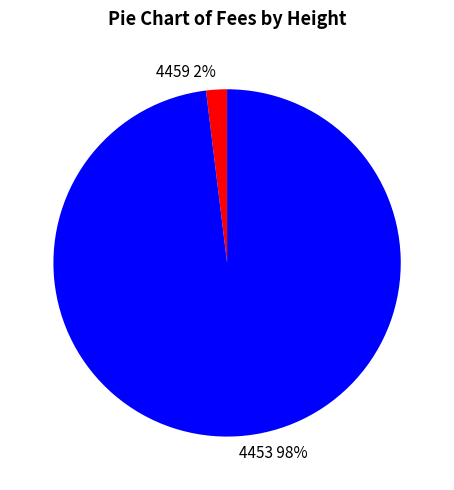

The 4453 slice represents 98% of the pie. True or false?

True